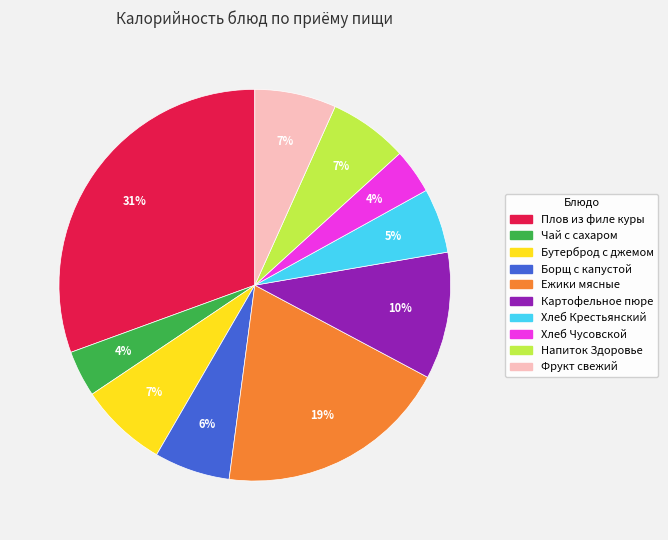

How many slices are in this pie chart?

10